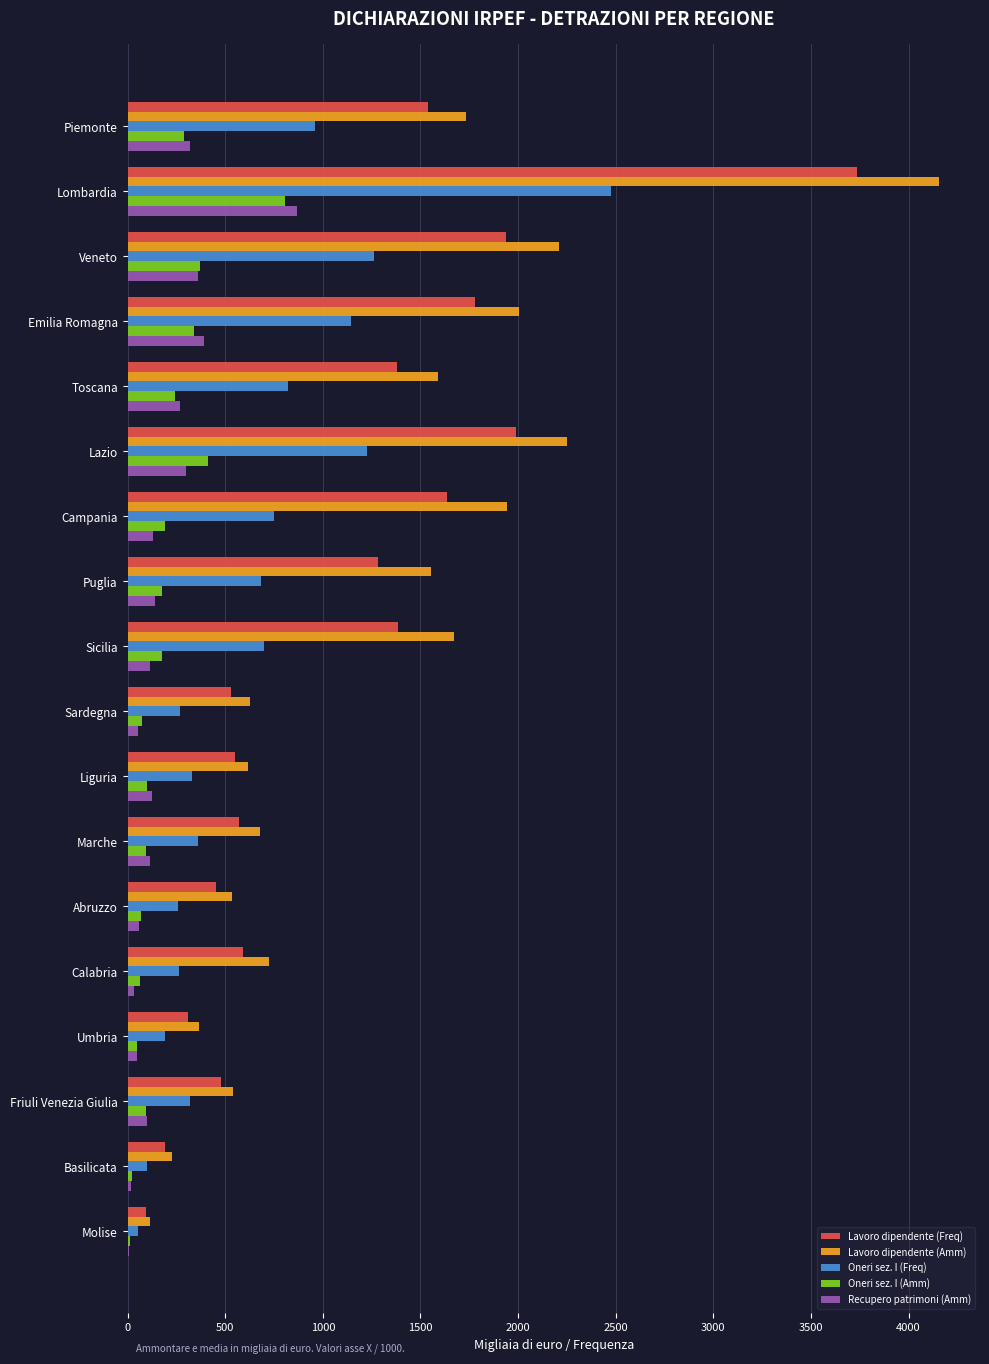

What is the maximum value for Lavoro dipendente (Amm)?

4157.9